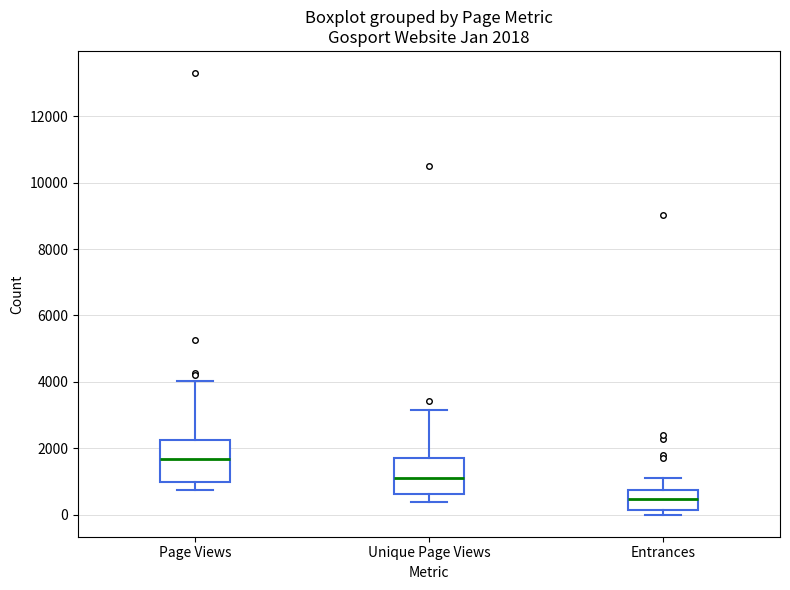

Which box has the highest median line?

Page Views